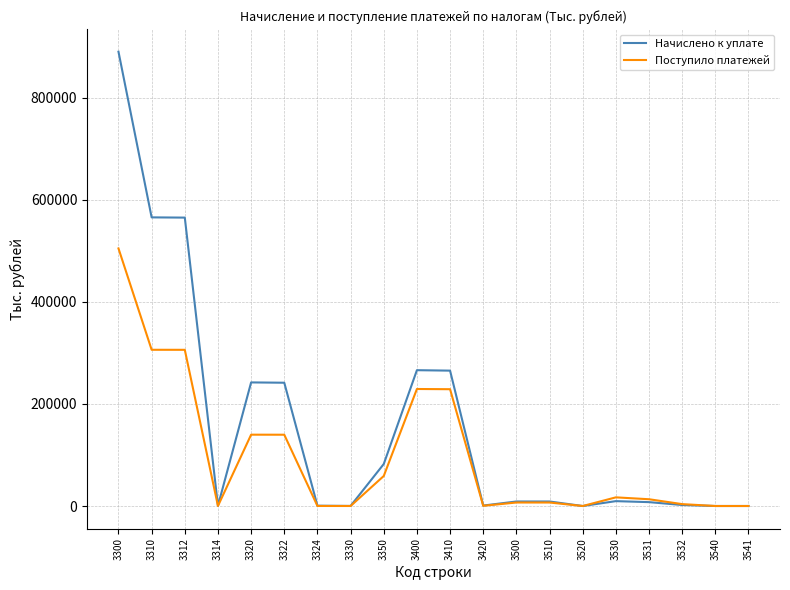

What is the sum of the Поступило платежей values at 3324 and 3400?

229340